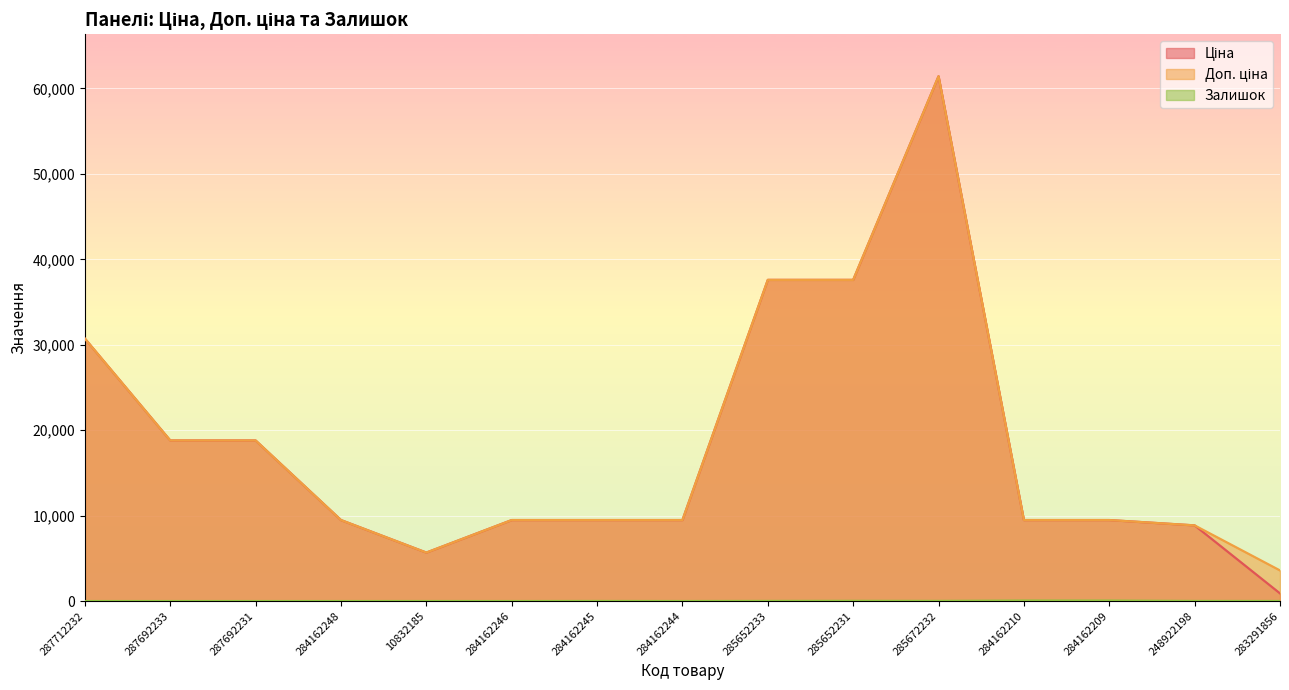

Reading left to right, transcribe all the data shown in this chart.

Ціна: 287712232=30717.1	287692233=18796.8	287692231=18796.8	284162248=9480.1	10832185=5673.8	284162246=9480.1	284162245=9480.1	284162244=9480.1	285652233=37593.6	285652231=37593.6	285672232=61434.3	284162210=9480.1	284162209=9480.1	248922198=8856.7	283291856=895.9
Доп. ціна: 287712232=30717.1	287692233=18796.8	287692231=18796.8	284162248=9480.1	10832185=5673.8	284162246=9480.1	284162245=9480.1	284162244=9480.1	285652233=37593.6	285652231=37593.6	285672232=61434.3	284162210=9480.1	284162209=9480.1	248922198=8856.7	283291856=3583.6
Залишок: 287712232=0.0	287692233=0.0	287692231=0.0	284162248=0.0	10832185=2.0	284162246=0.0	284162245=8.0	284162244=2.0	285652233=13.0	285652231=23.0	285672232=16.0	284162210=56.0	284162209=53.0	248922198=11.0	283291856=7.0